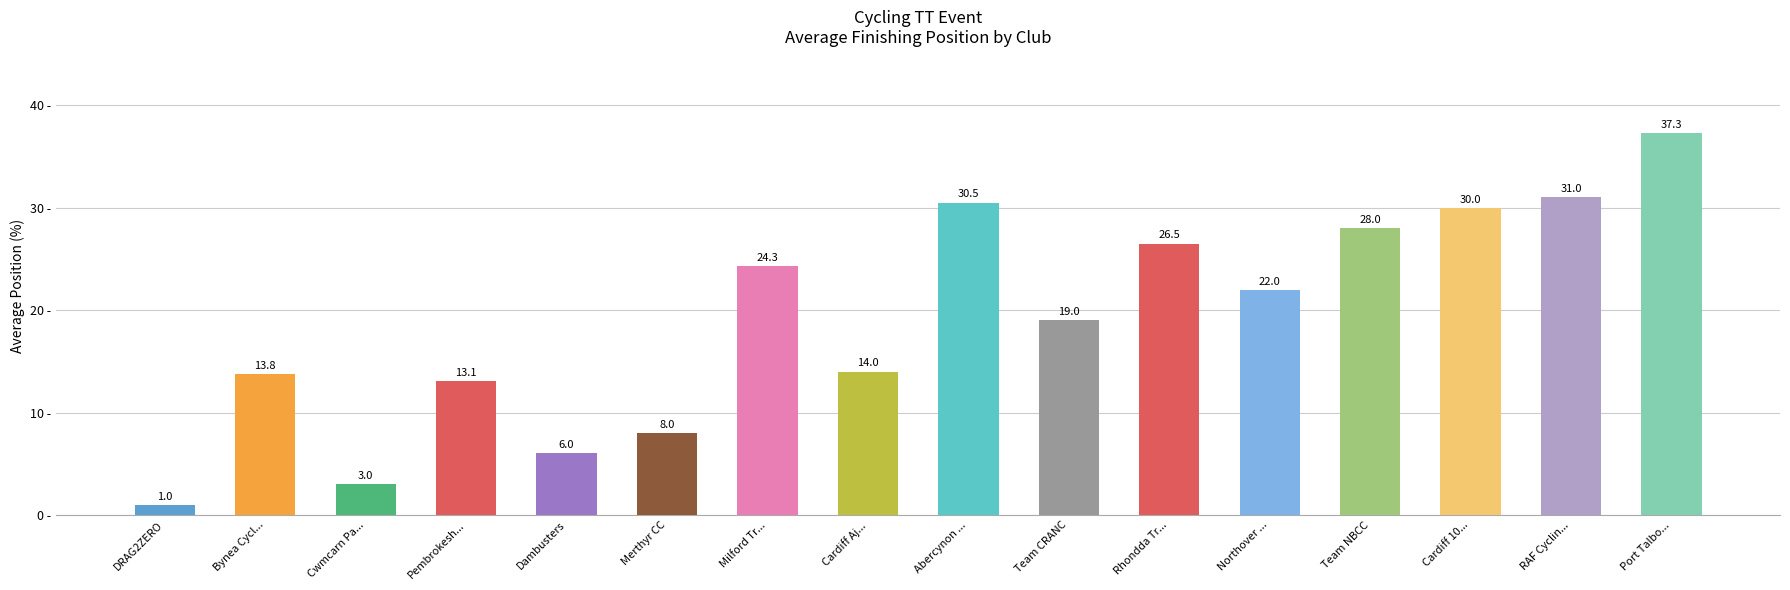

List the labels in order of value, smallest first.

DRAG2ZERO, Cwmcarn Pa..., Dambusters, Merthyr CC, Pembrokesh..., Bynea Cycl..., Cardiff Aj..., Team CRANC, Northover ..., Milford Tr..., Rhondda Tr..., Team NBCC, Cardiff 10..., Abercynon ..., RAF Cyclin..., Port Talbo...